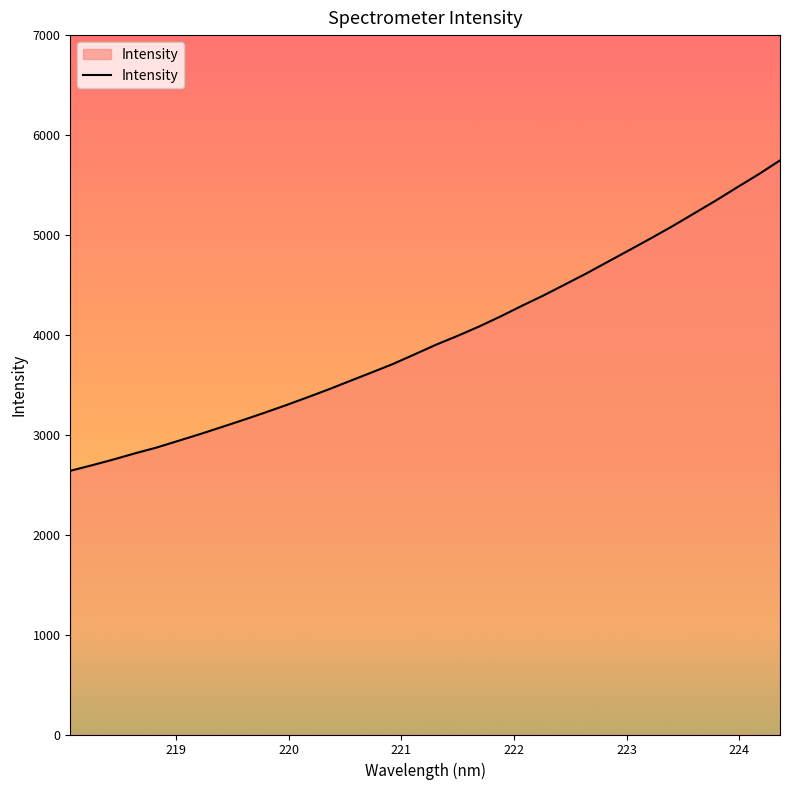

What is the difference between the maximum and minimum values?

3106.5